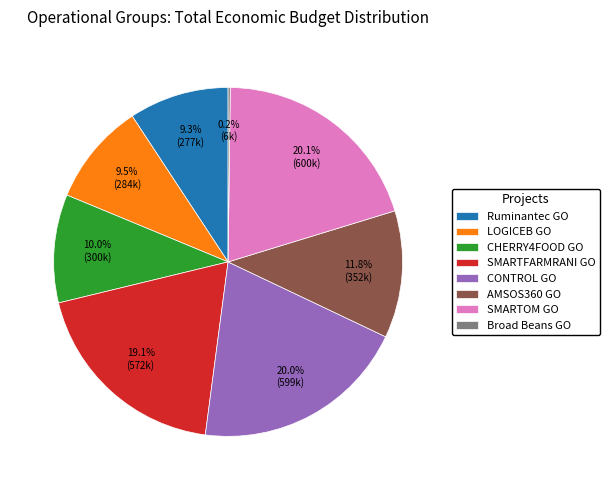

Which has a higher value, SMARTOM GO or CHERRY4FOOD GO?

SMARTOM GO